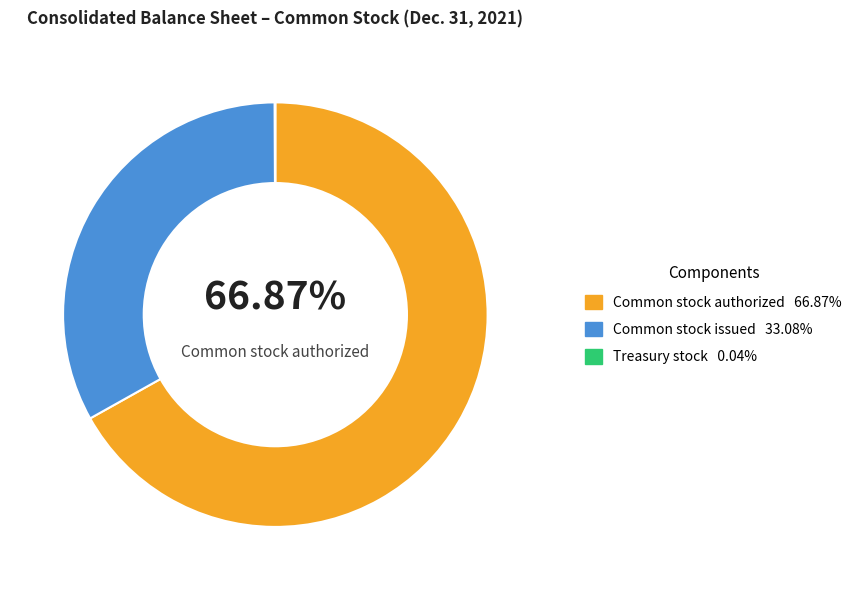

Does any single category account for the majority?

Yes